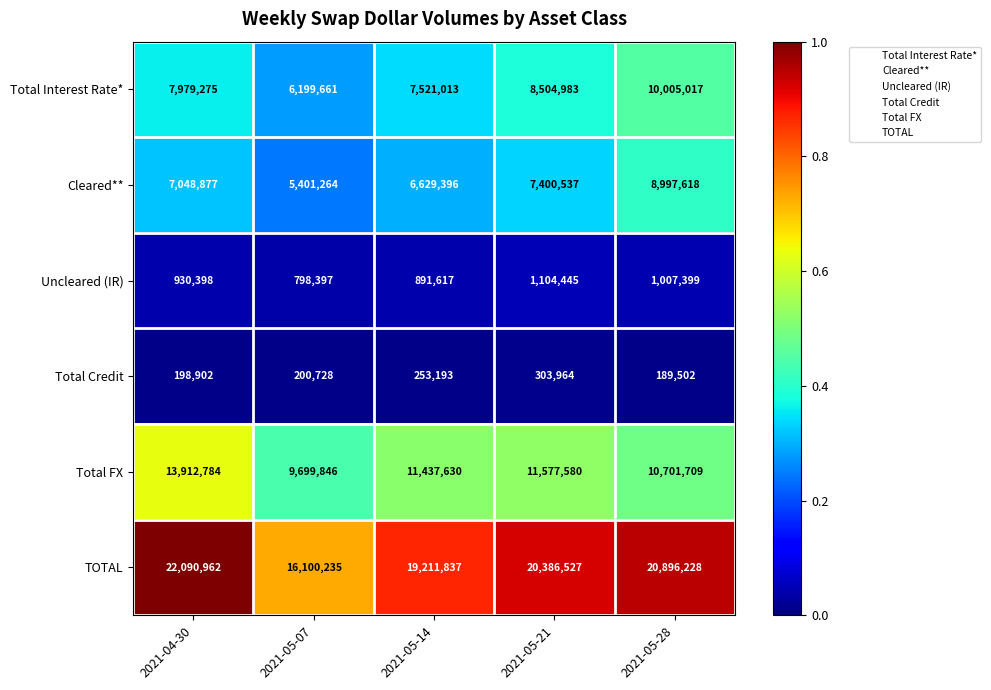

Where is Total FX nearest to the value 11806315?

2021-05-21